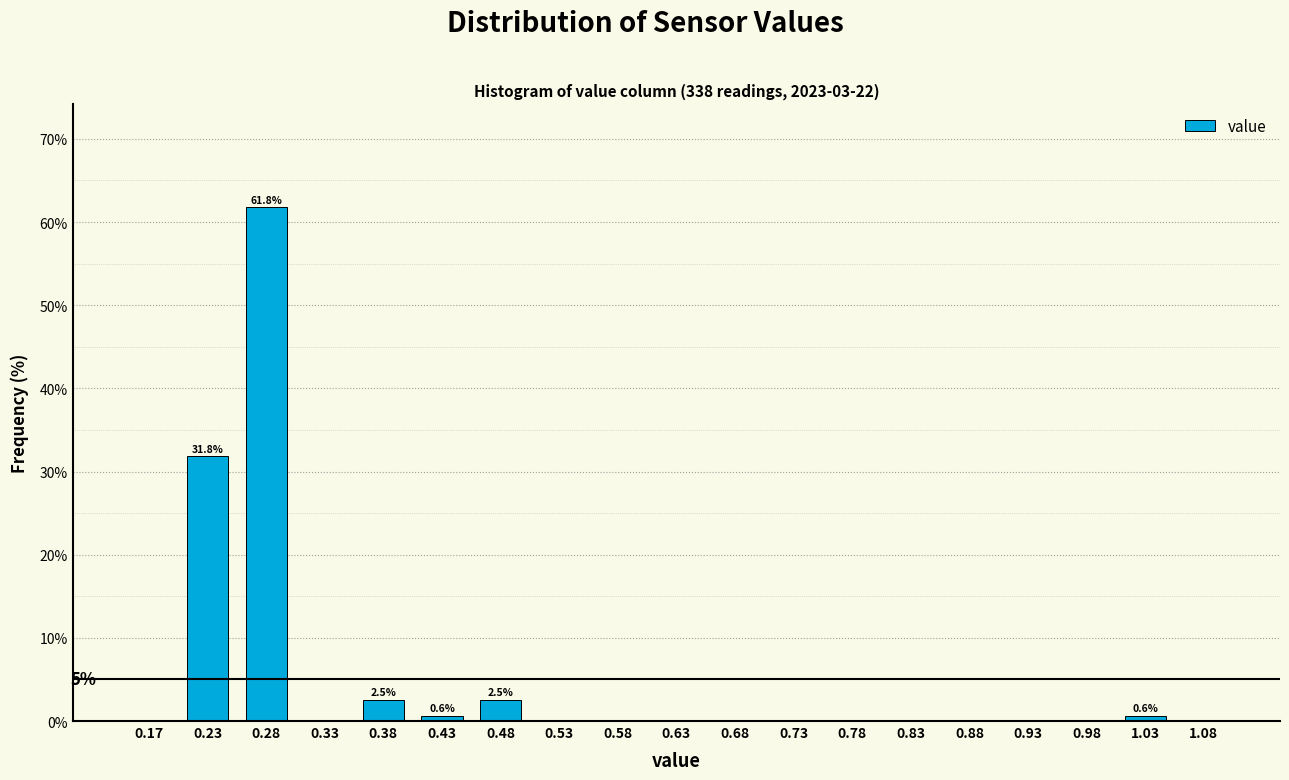

Over which range of the x-axis is the bar tallest?

0.25 to 0.30